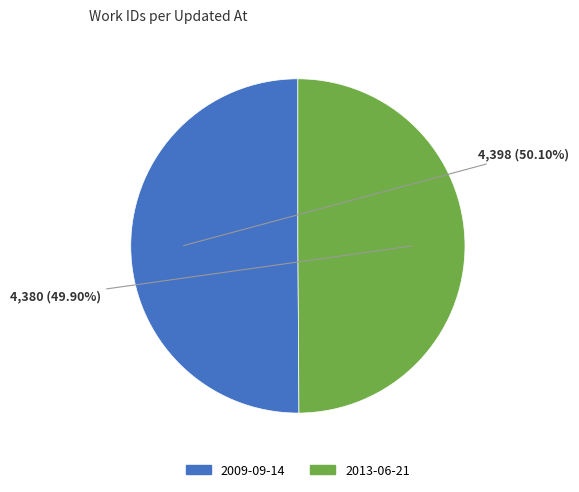

Is there any slice that represents more than half of the pie?

Yes